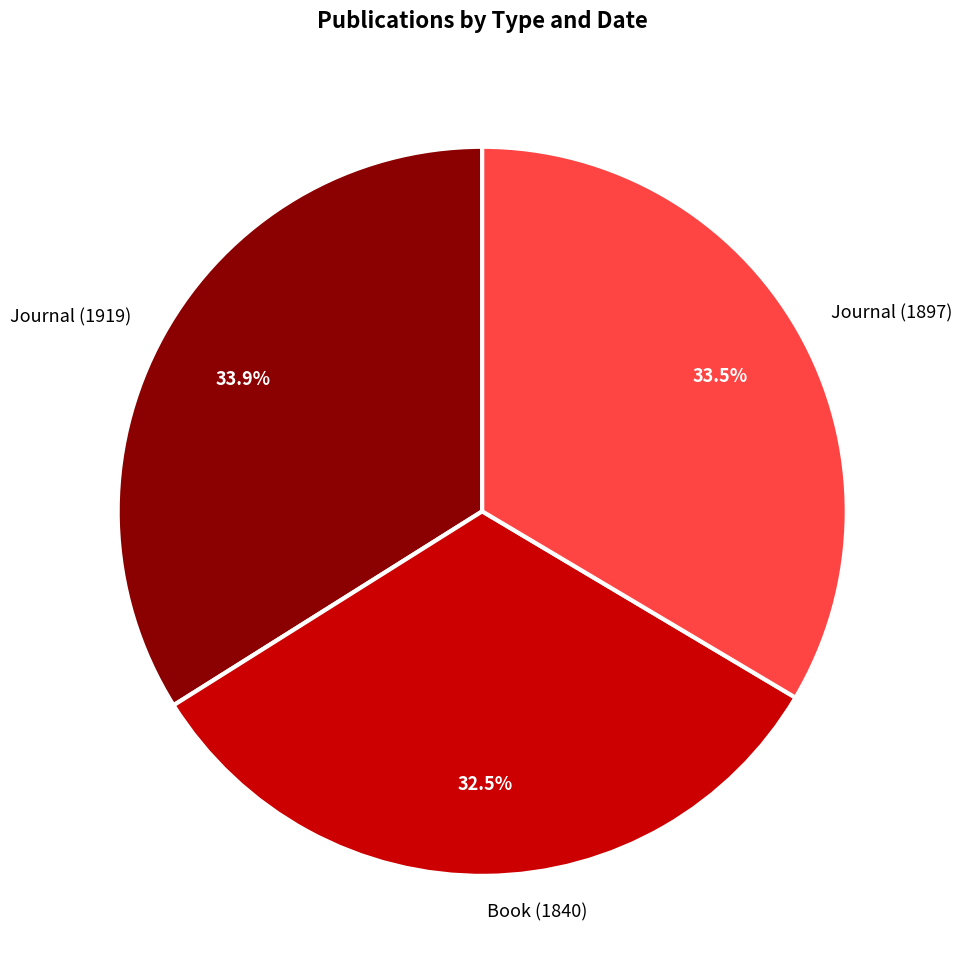

To the nearest percent, what is the difference between the largest and smallest slice percentages?

1%